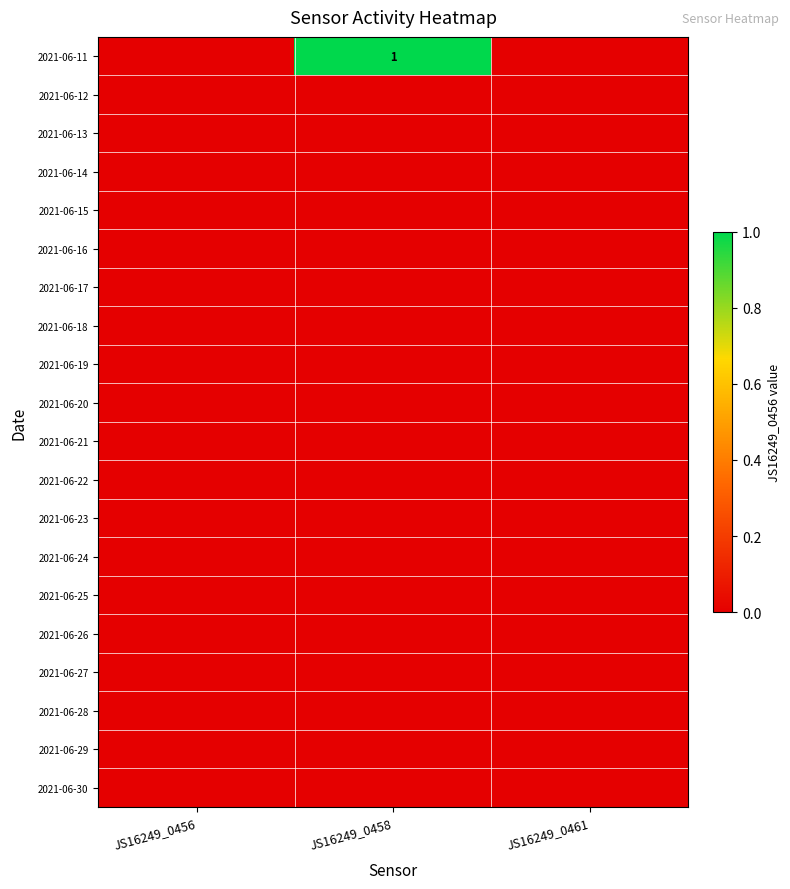

Which has a higher value, JS16249_0461 or JS16249_0458?

JS16249_0458